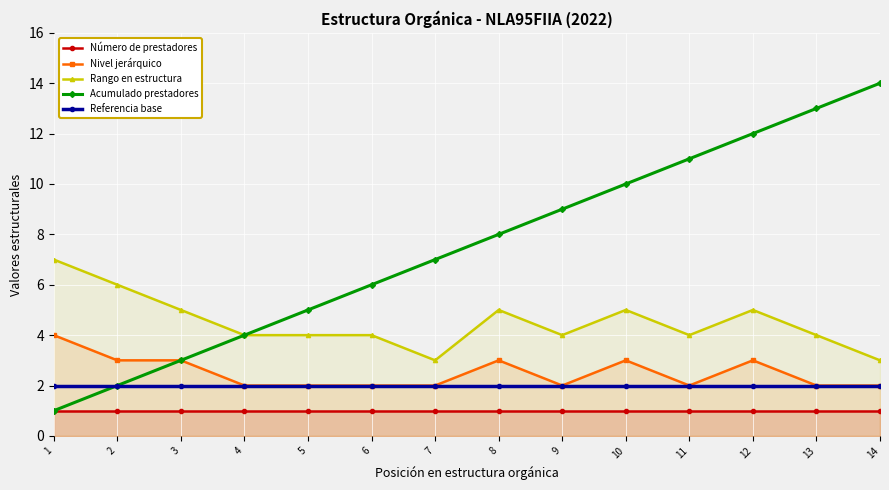

What is the greatest value displayed?

14